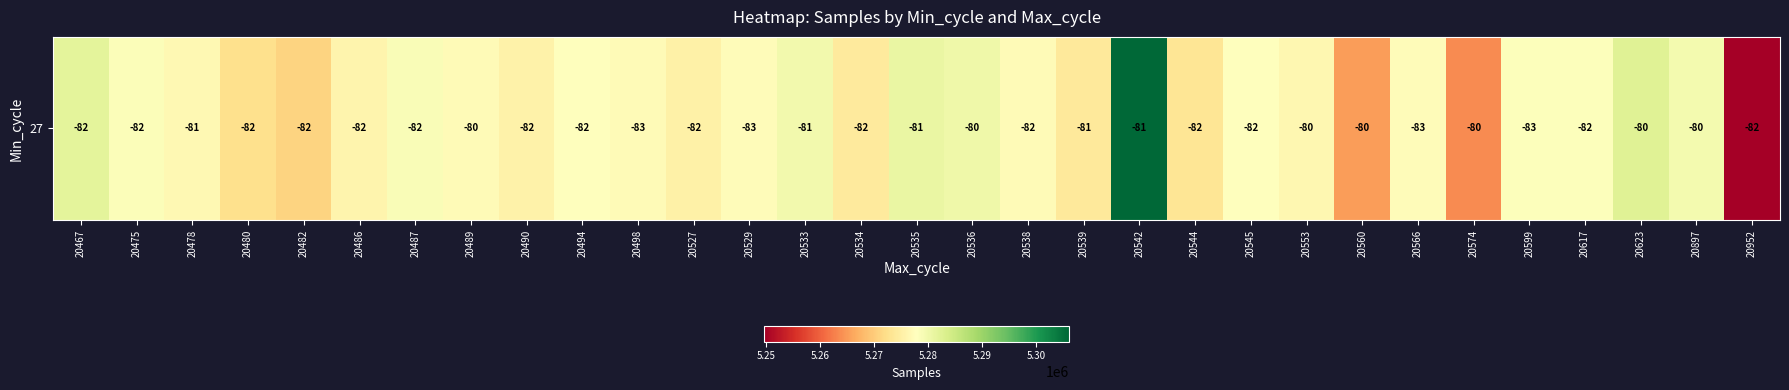

Reading left to right, transcribe all the data shown in this chart.

20467=5281646	20475=5278392	20478=5276692	20480=5272531	20482=5270890	20486=5275958	20487=5278758	20489=5277012	20490=5275466	20494=5278100	20498=5277094	20527=5275453	20529=5277338	20533=5279786	20534=5274176	20535=5280822	20536=5280239	20538=5277008	20539=5274120	20542=5306087	20544=5273278	20545=5278100	20553=5276532	20560=5265196	20566=5277338	20574=5263748	20599=5278144	20617=5278325	20623=5282435	20897=5279598	20952=5249686